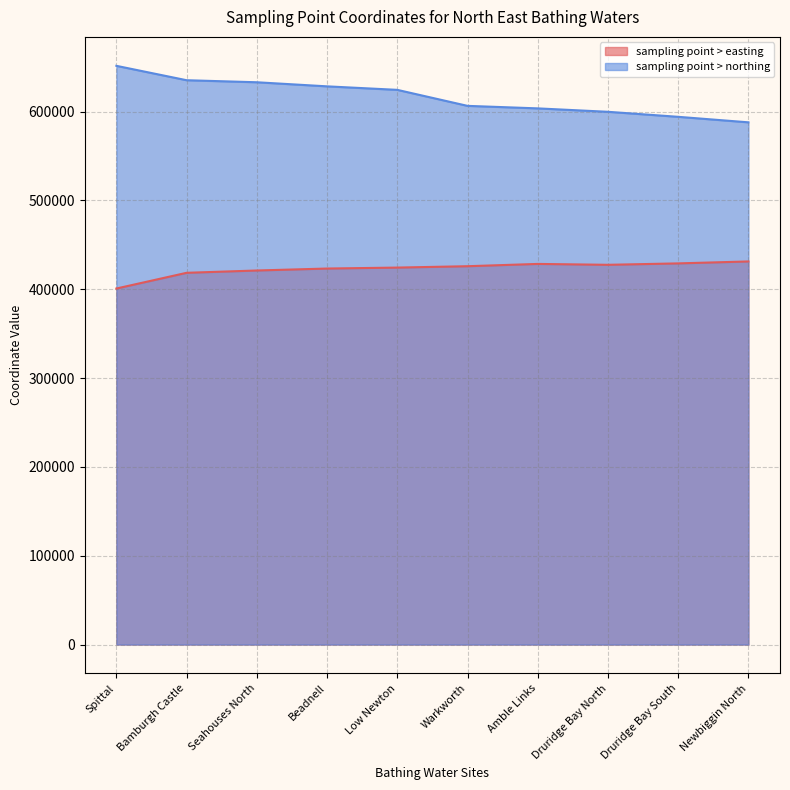

Which has a higher value, Druridge Bay North or Druridge Bay South?

Druridge Bay South